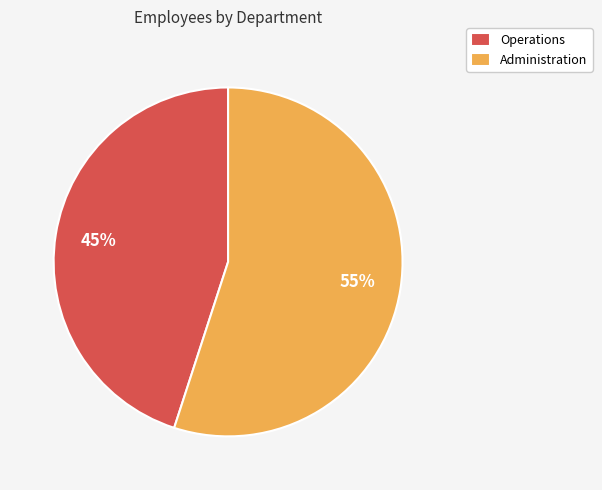

Which has a higher value, Operations or Administration?

Administration